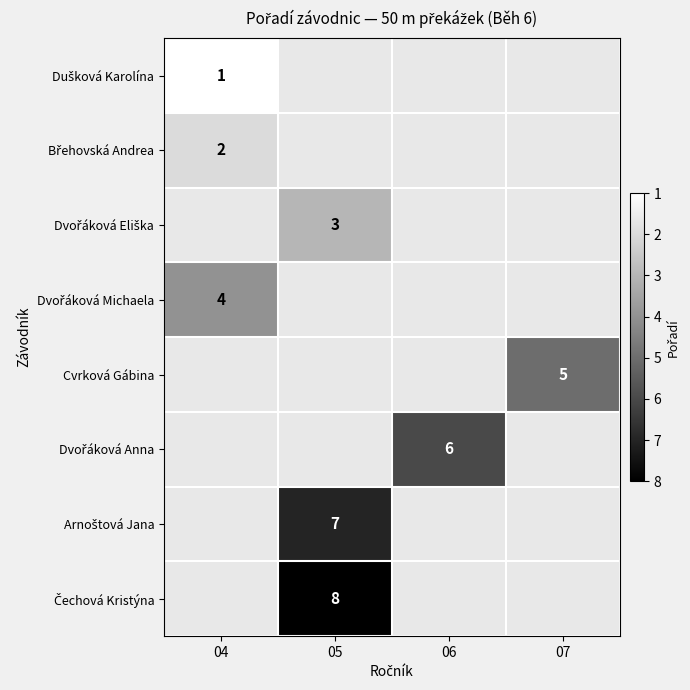

At which label does Břehovská Andrea reach its minimum?

04